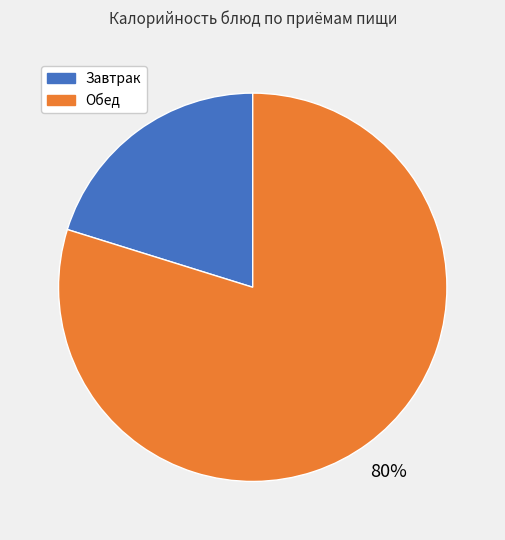

Does any single category account for the majority?

Yes